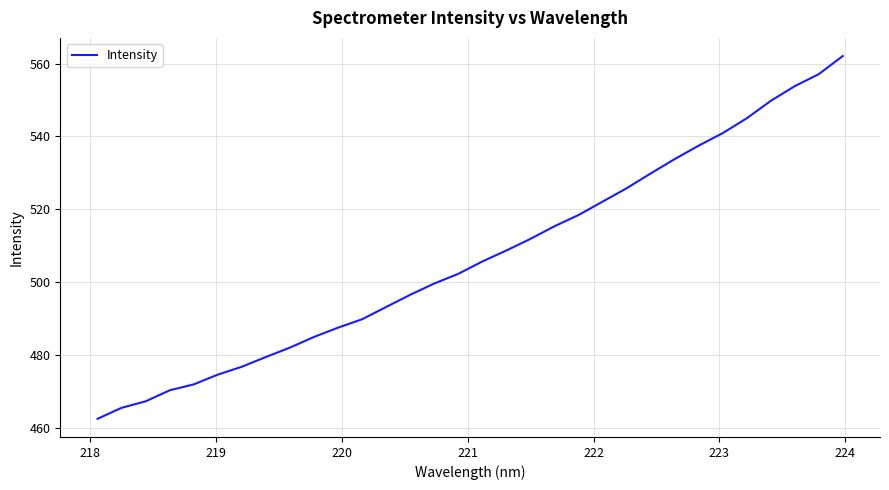

What is the minimum value shown in the chart?

462.5